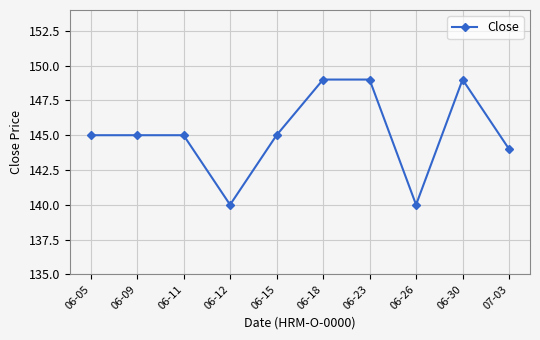

What is the change in value from 06-05 to 06-18?

+4